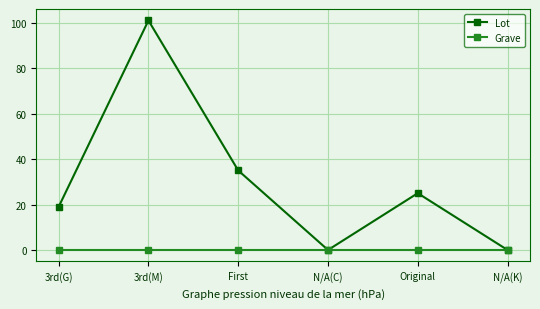

At 3rd(G), list the series in order from smallest to largest.

Grave, Lot